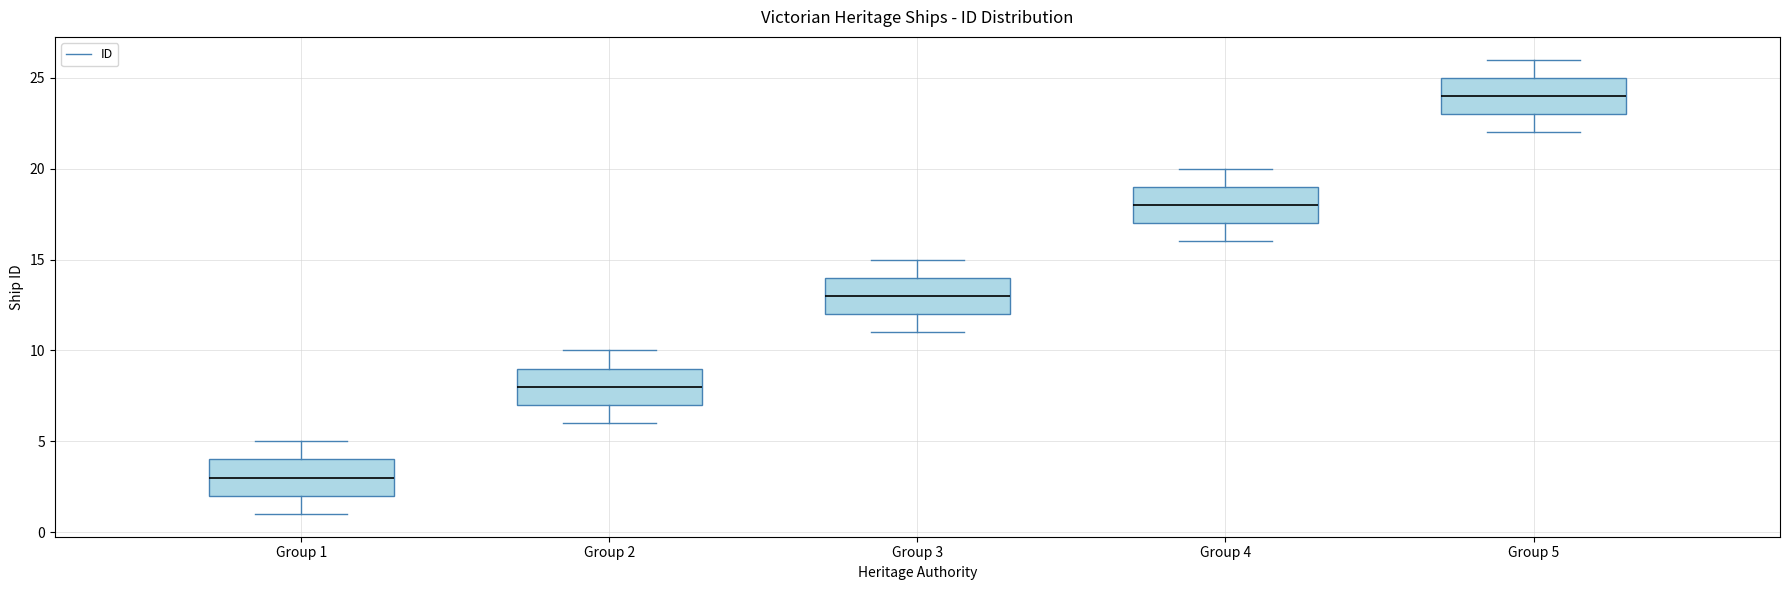

Reading left to right, read every box against the y-axis: the position of its median line, the range the box covers, and the ends of its whiskers. The values are not printed on the chart, so give them approximately, as read against the axis.

Group 1: median 3, box 2 to 4, whiskers 1 to 5
Group 2: median 8, box 7 to 9, whiskers 6 to 10
Group 3: median 13, box 12 to 14, whiskers 11 to 15
Group 4: median 18, box 17 to 19, whiskers 16 to 20
Group 5: median 24, box 23 to 25, whiskers 22 to 26